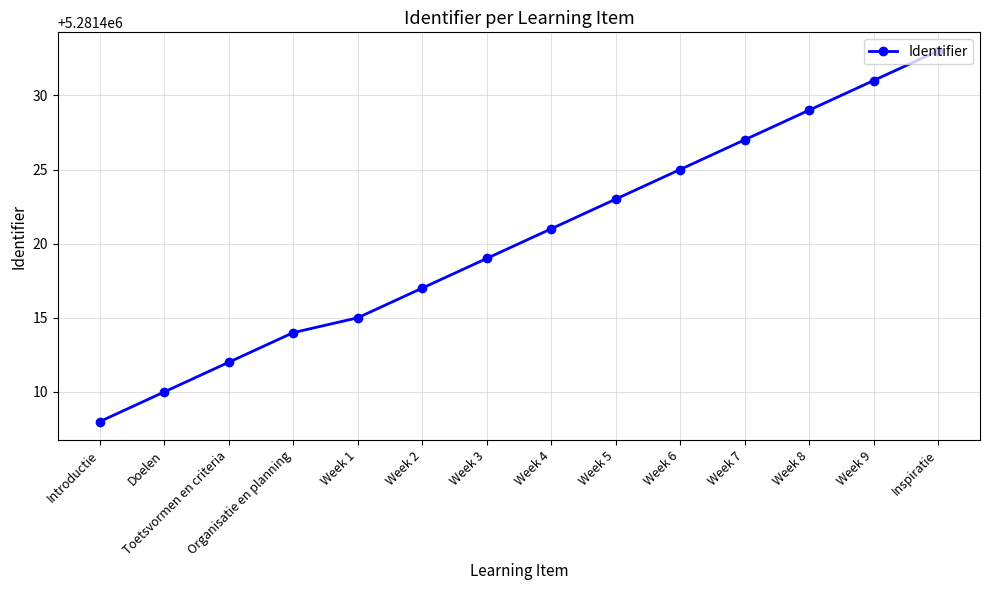

Approximately how many times larger is the value at Week 5 compared to Week 6?

1.0